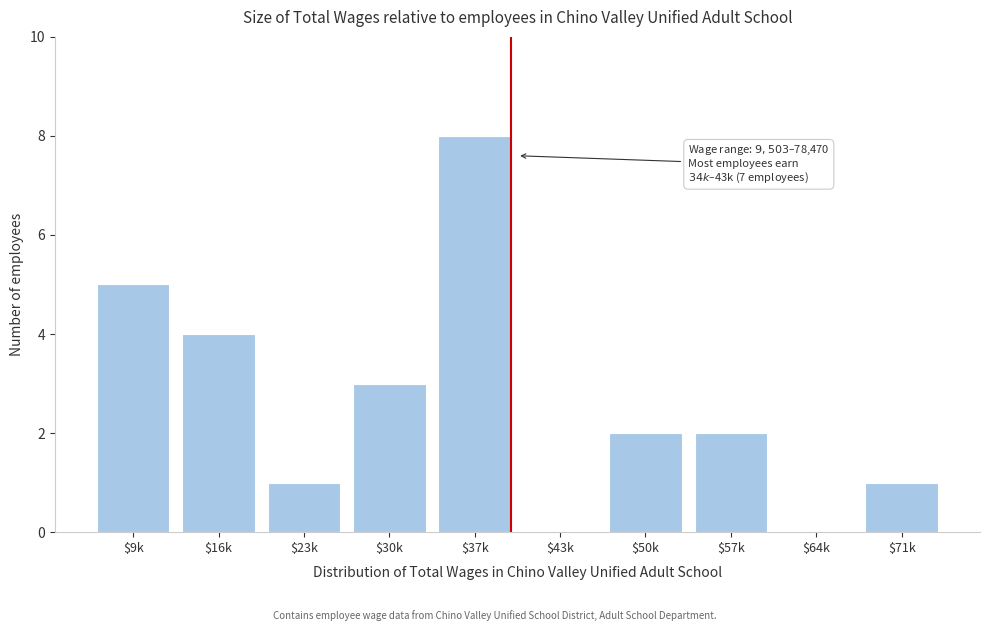

What value does the data have at $9k?

5